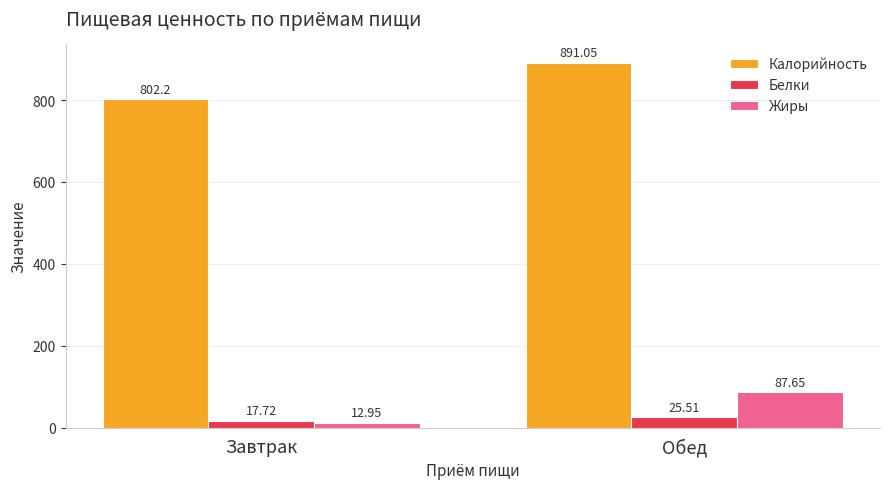

What is the sum of the Жиры values at Завтрак and Обед?

100.6